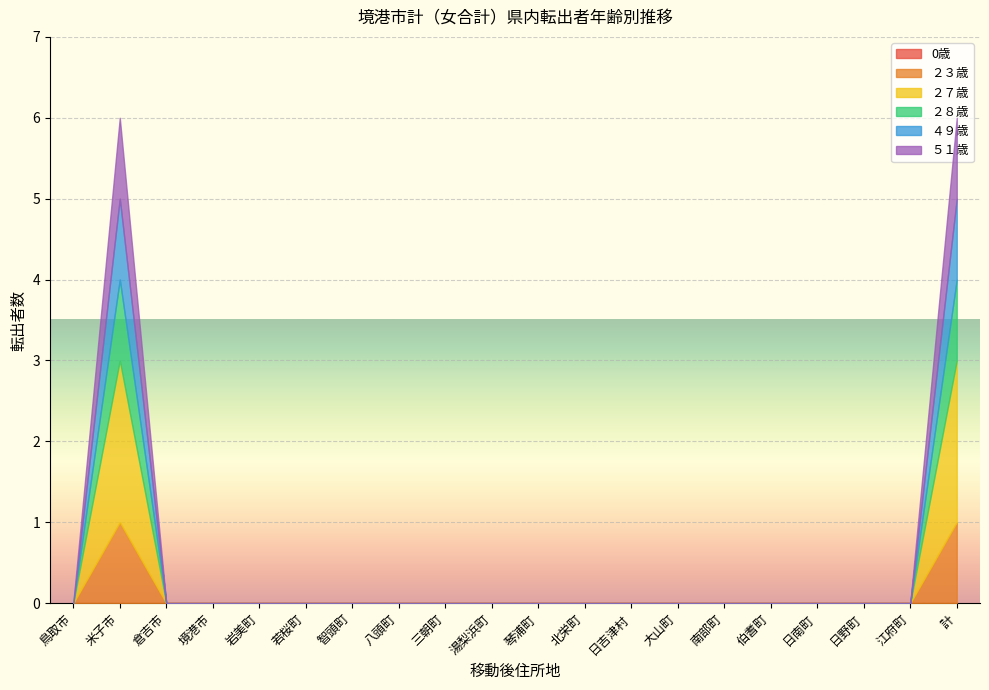

True or false: ２３歳 and ２８歳 cross at least once.

False